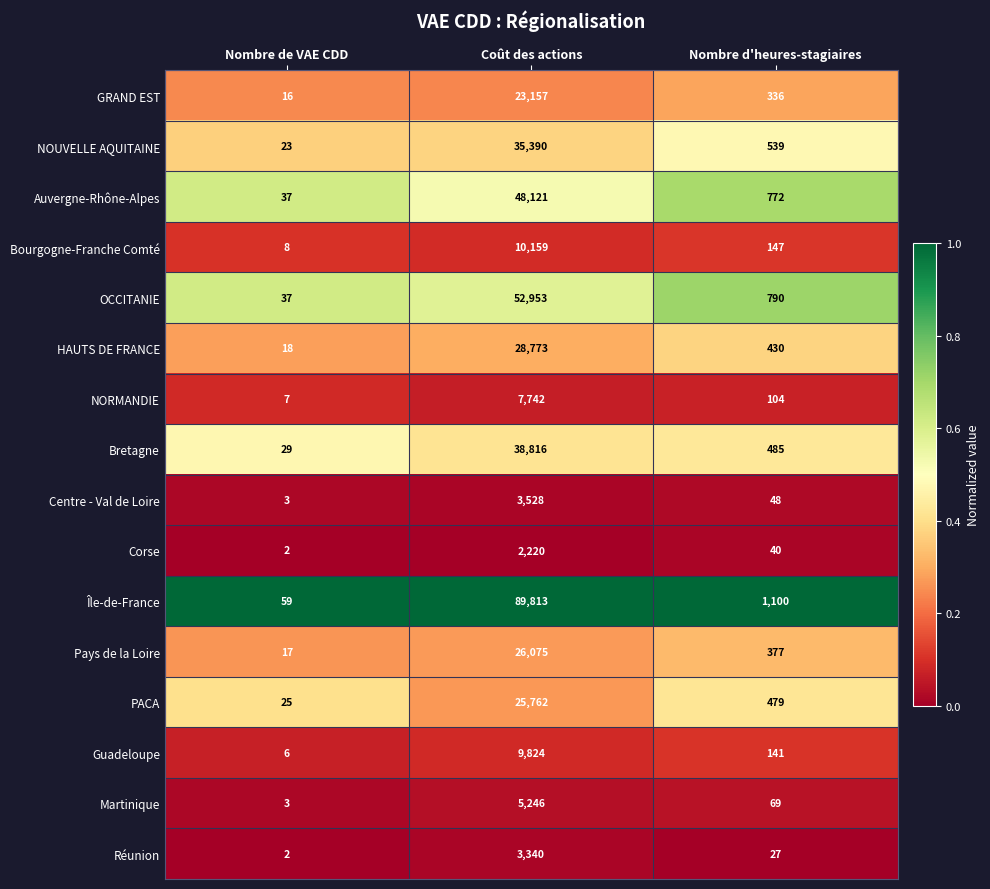

Is the value of Pays de la Loire at Coût des actions greater than the value of HAUTS DE FRANCE at Coût des actions?

No